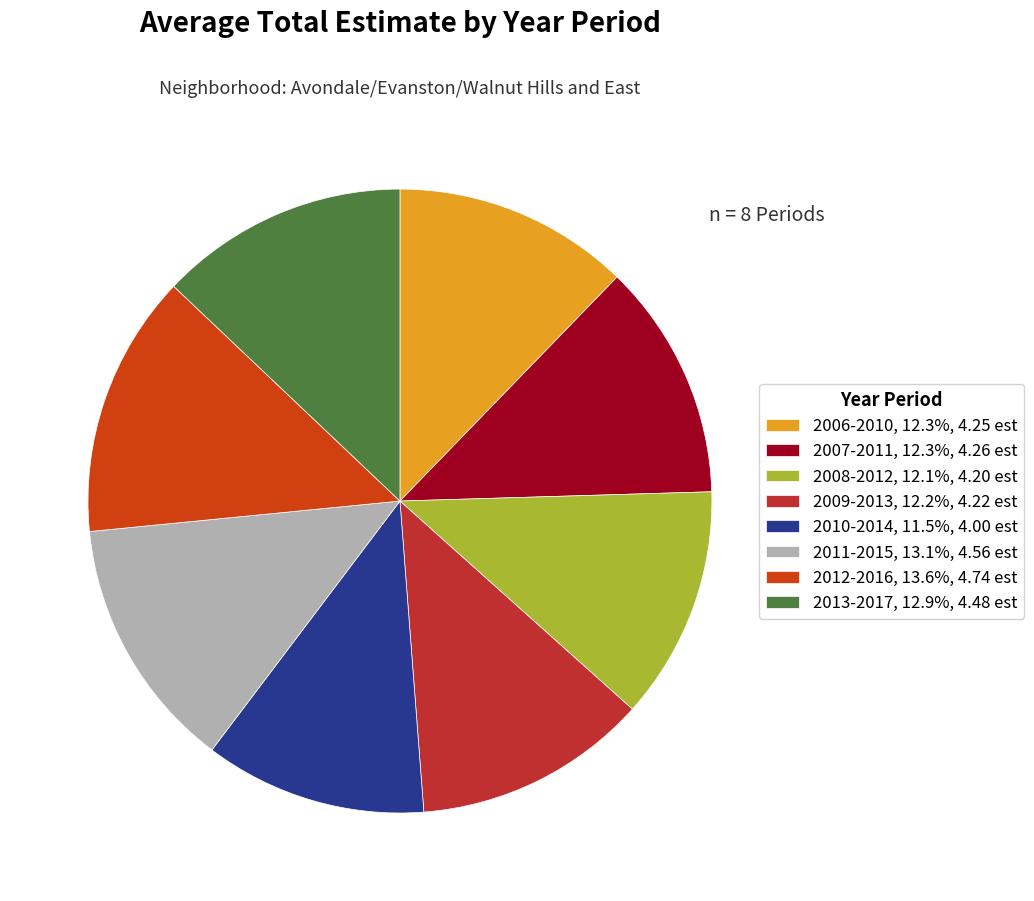

How many slices are in this pie chart?

8